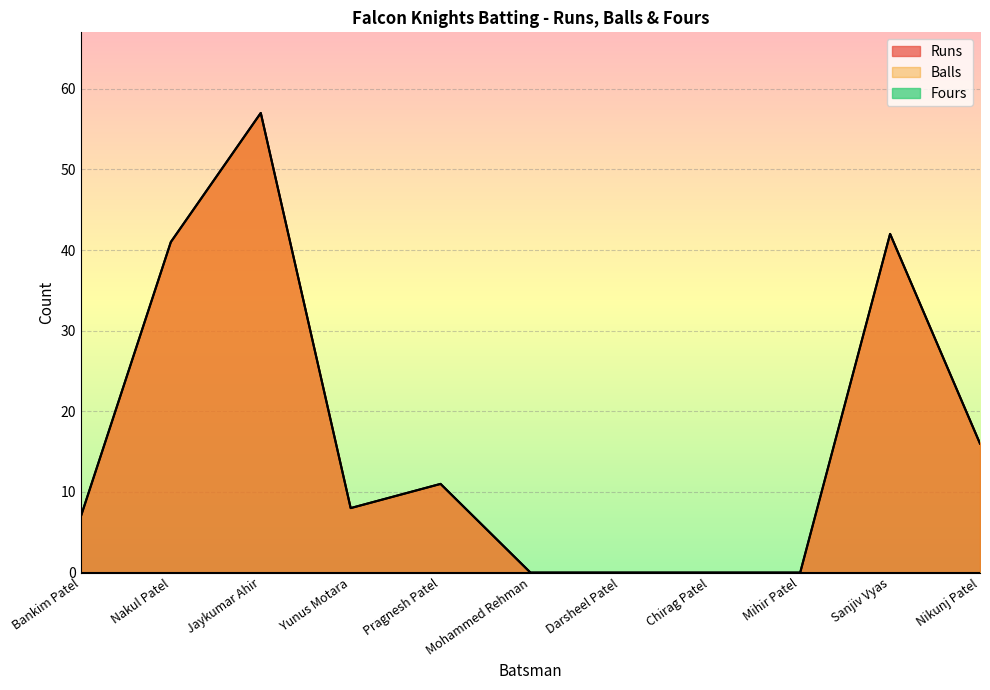

Which label corresponds to the smallest value in the chart?

Mohammed Rehman